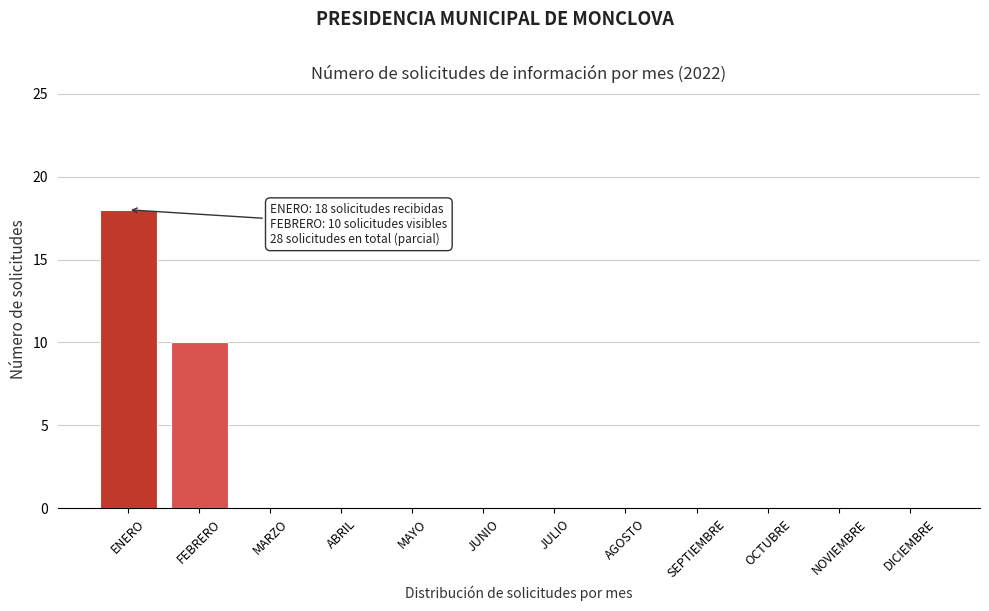

Reading right to left, what are all the values shown in this chart?

DICIEMBRE=0	NOVIEMBRE=0	OCTUBRE=0	SEPTIEMBRE=0	AGOSTO=0	JULIO=0	JUNIO=0	MAYO=0	ABRIL=0	MARZO=0	FEBRERO=10	ENERO=18